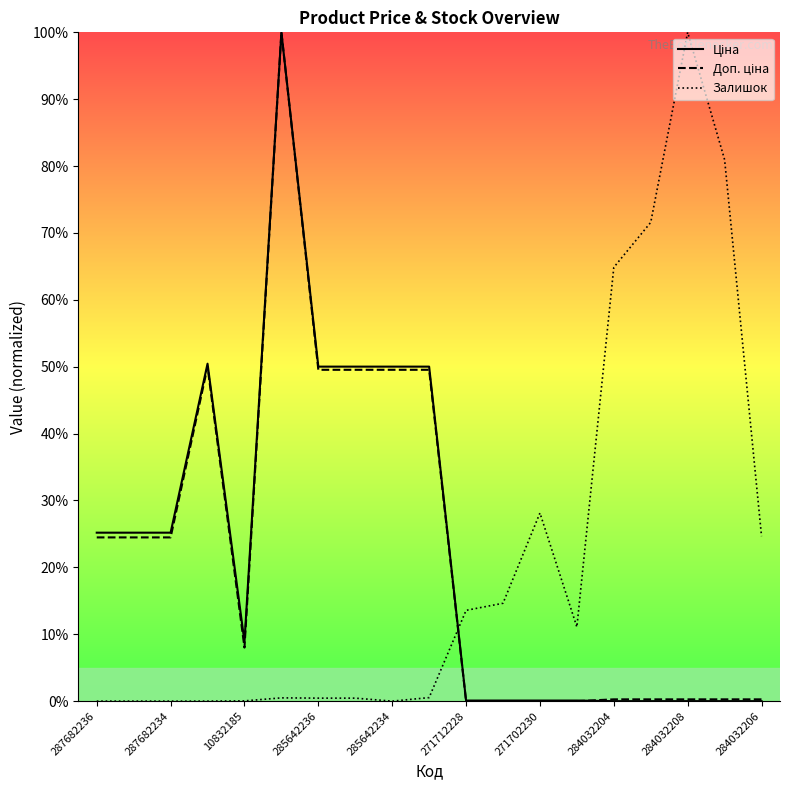

What is the maximum value shown in the chart?

100.0